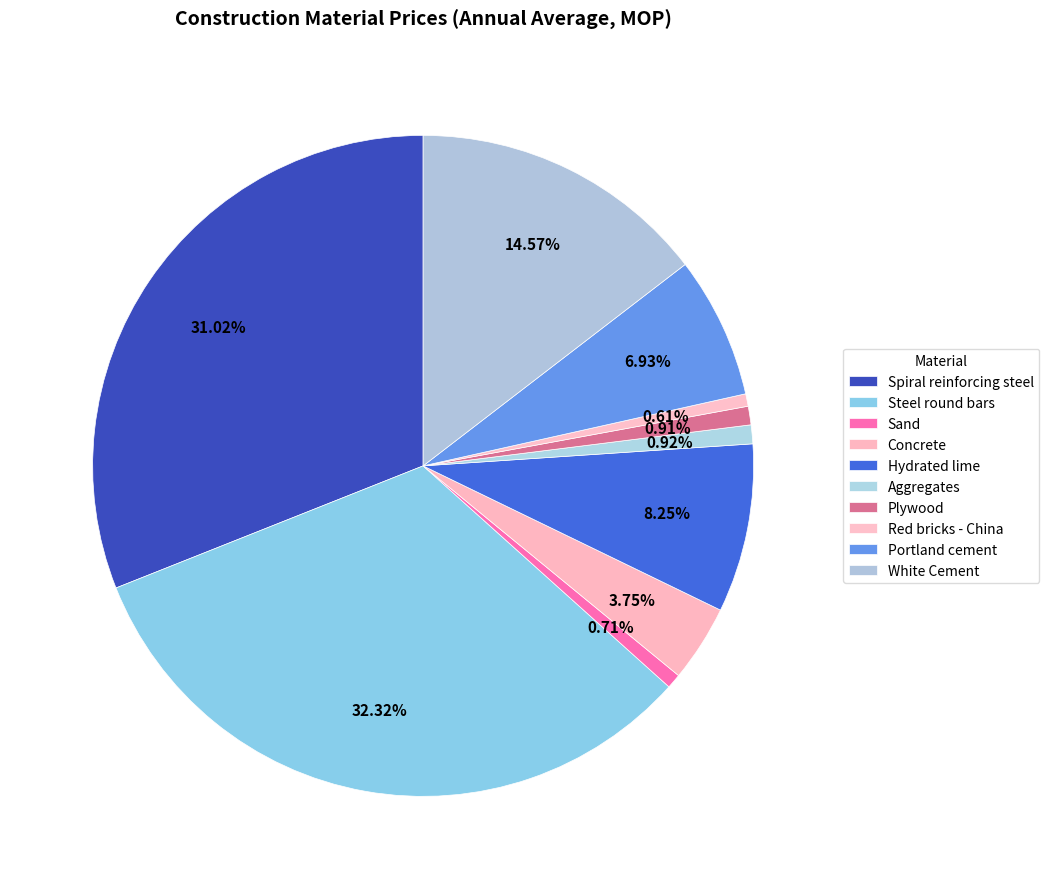

To the nearest percent, what portion does Portland cement represent?

7%